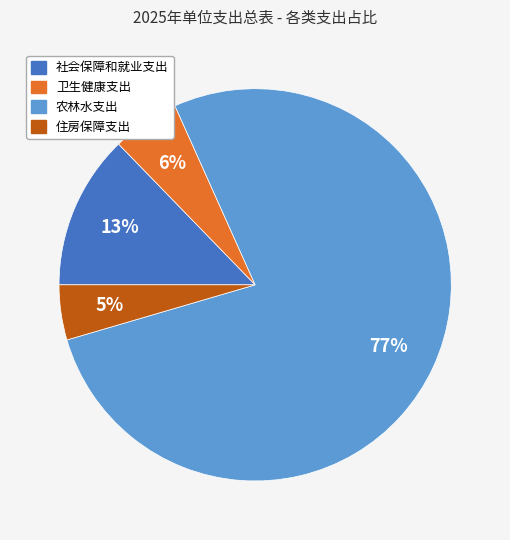

Count the number of slices in the pie.

4